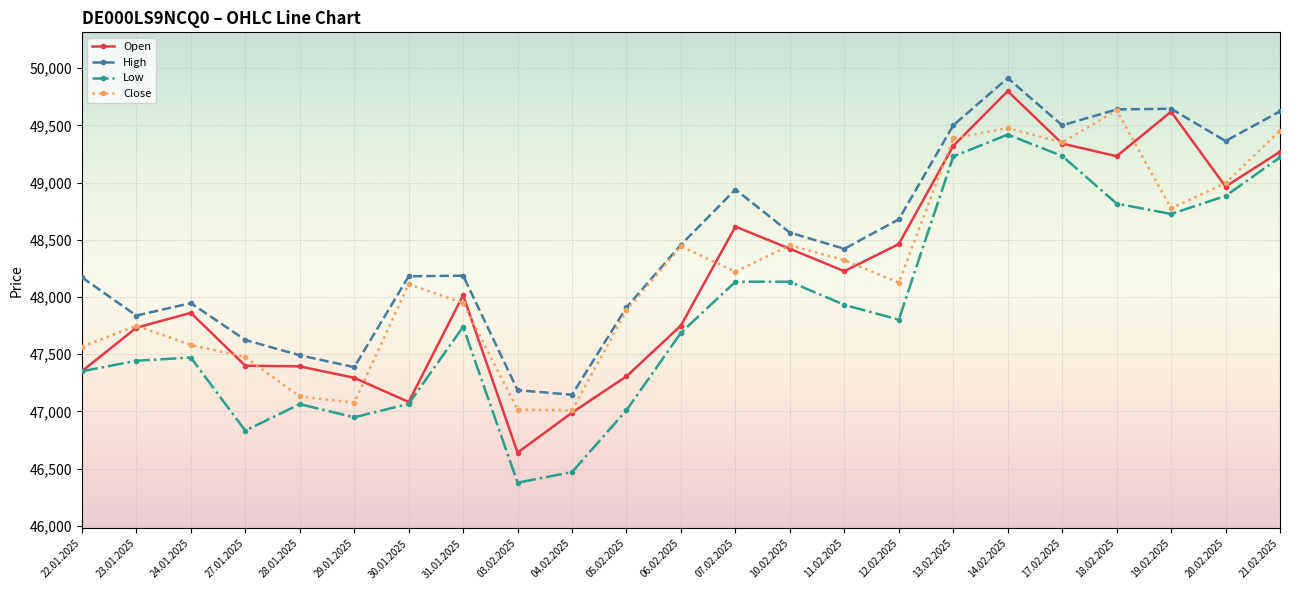

What is the value of the Low point at the 9th from the left?

46377